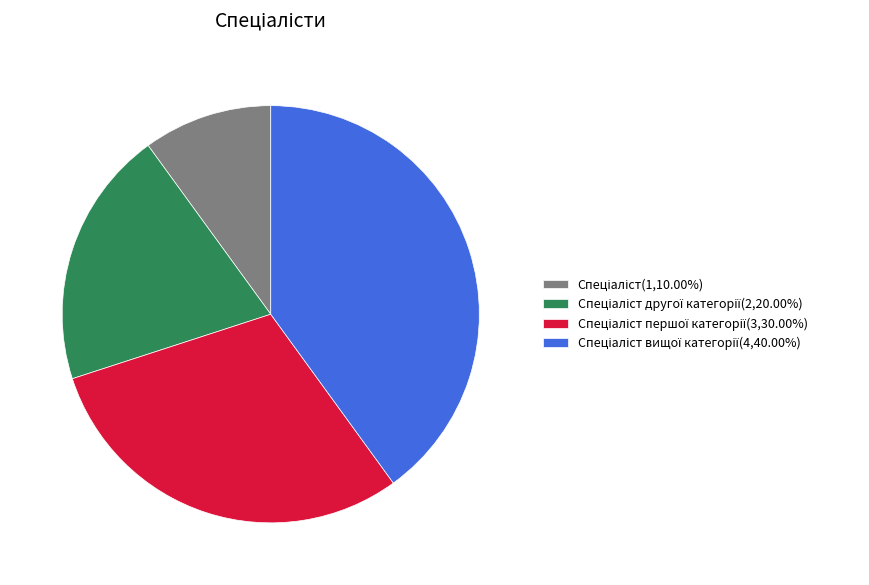

Is there a majority slice in this chart?

No